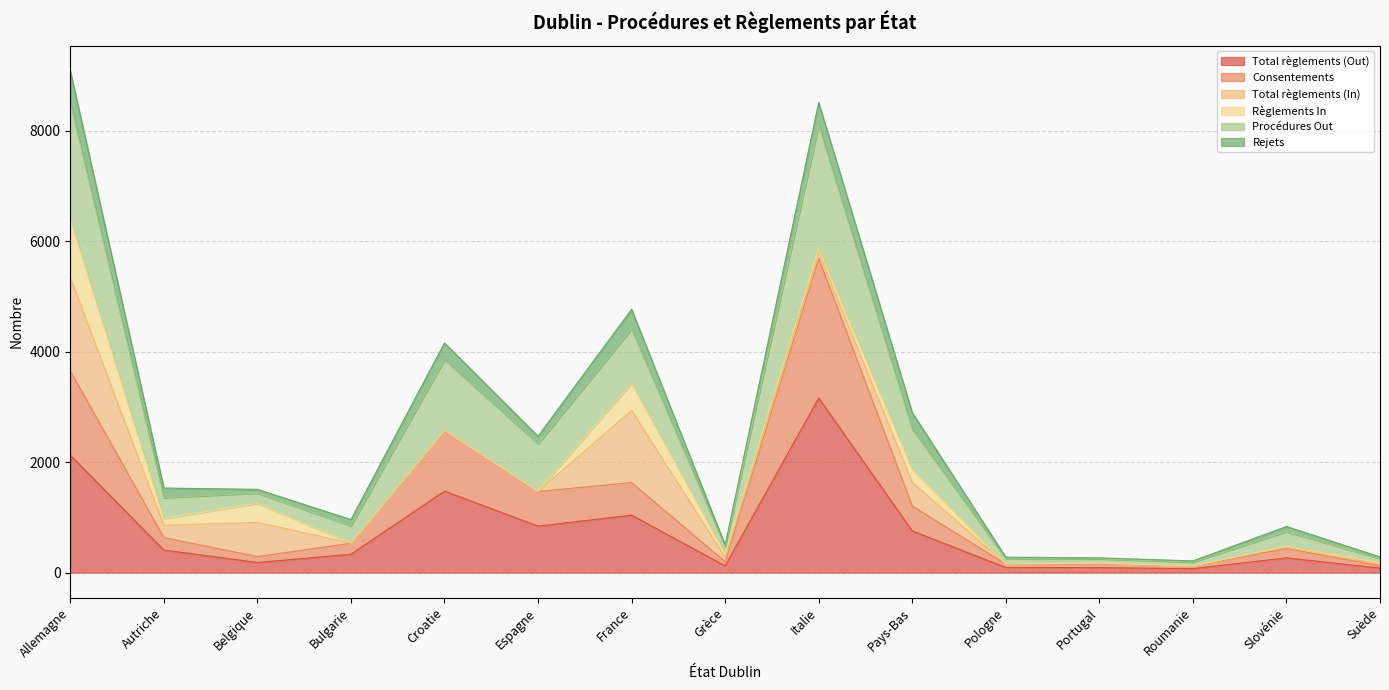

At which label does Total règlements (Out) reach its peak?

Italie